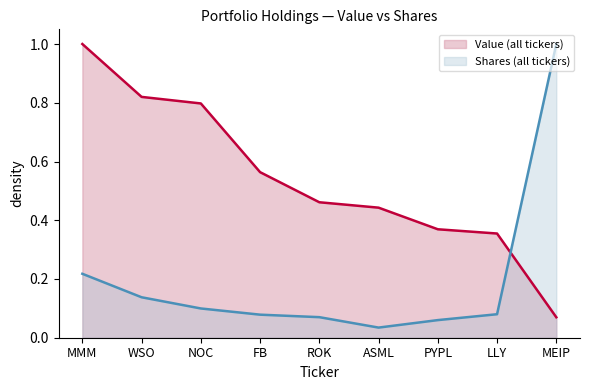

At which label does Shares or principal amount reach its minimum?

ASML